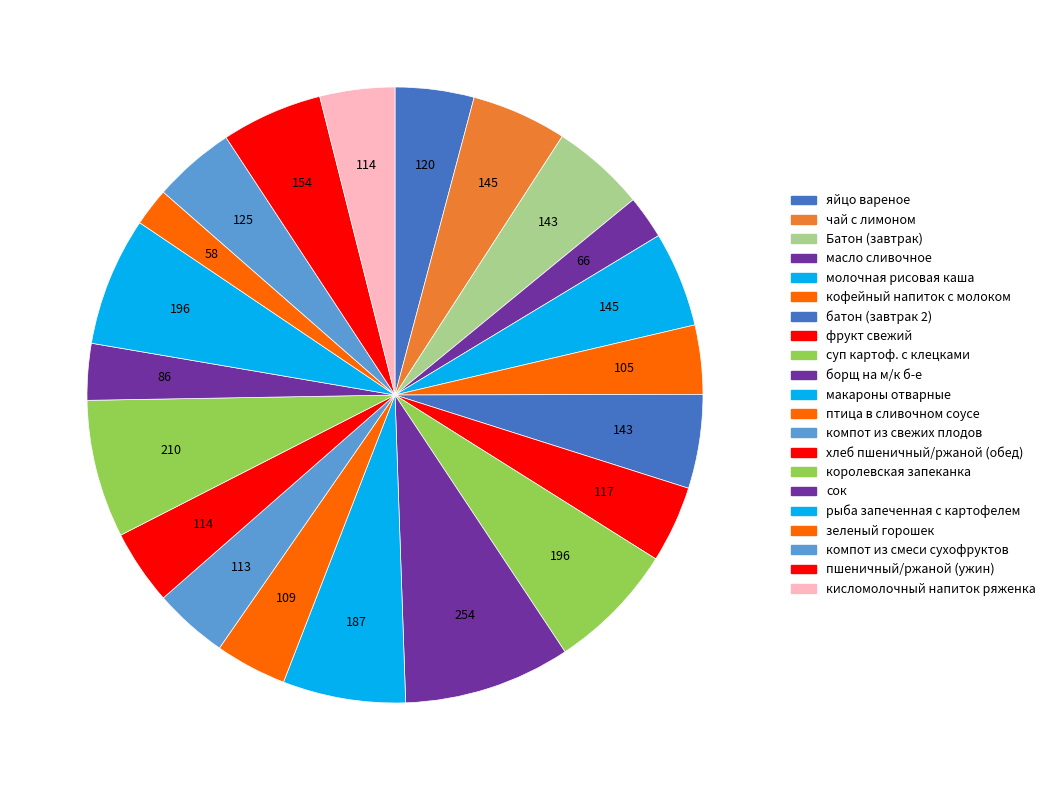

The макароны отварные slice represents 6% of the pie. True or false?

True